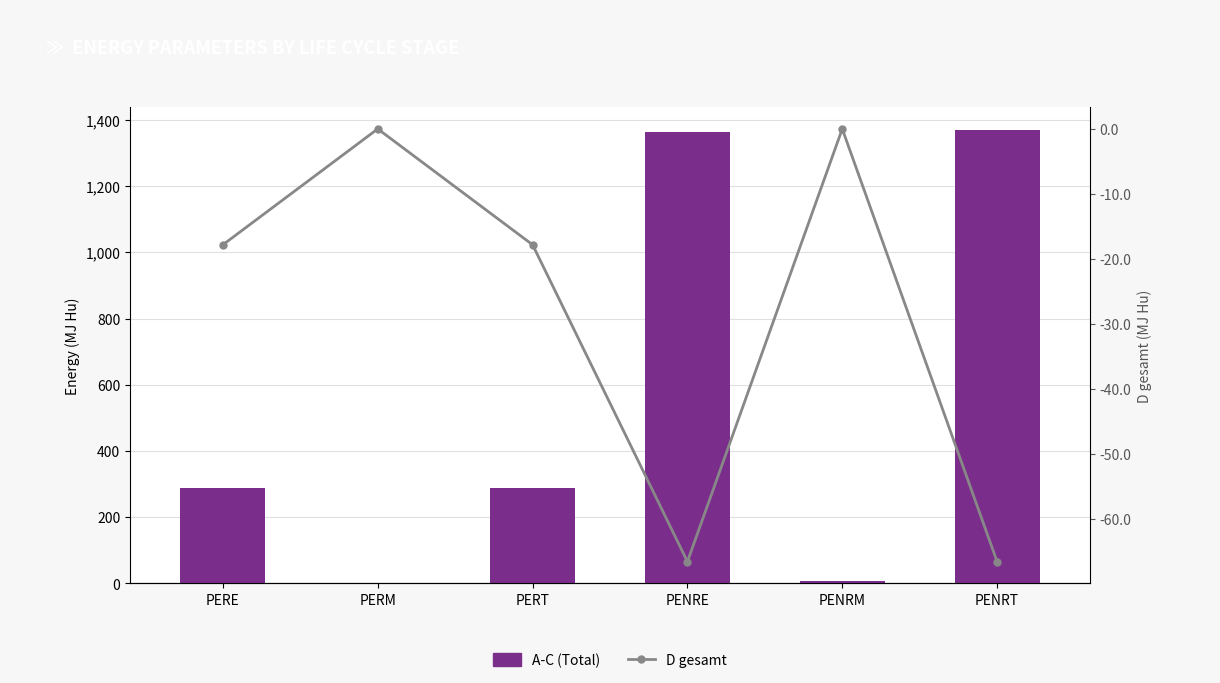

What are all the series names shown in the legend?

A-C (Total), D gesamt